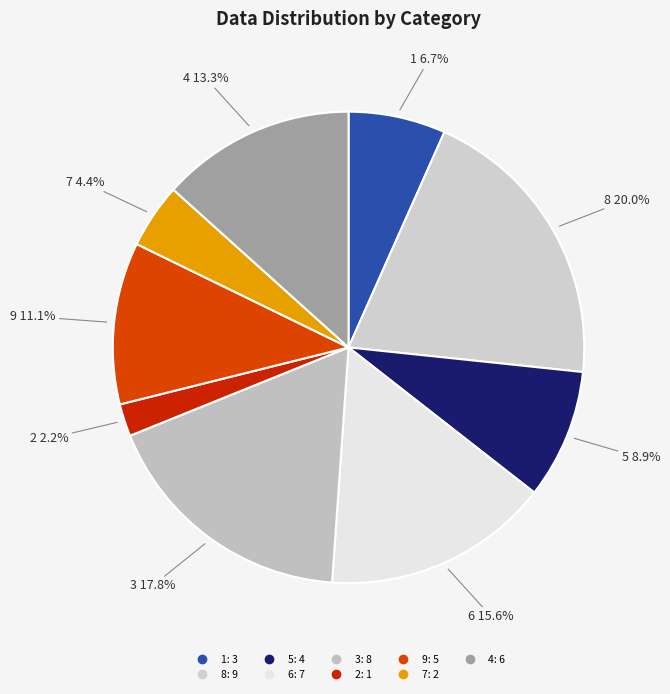

Does 2 account for over 50% of the chart?

No